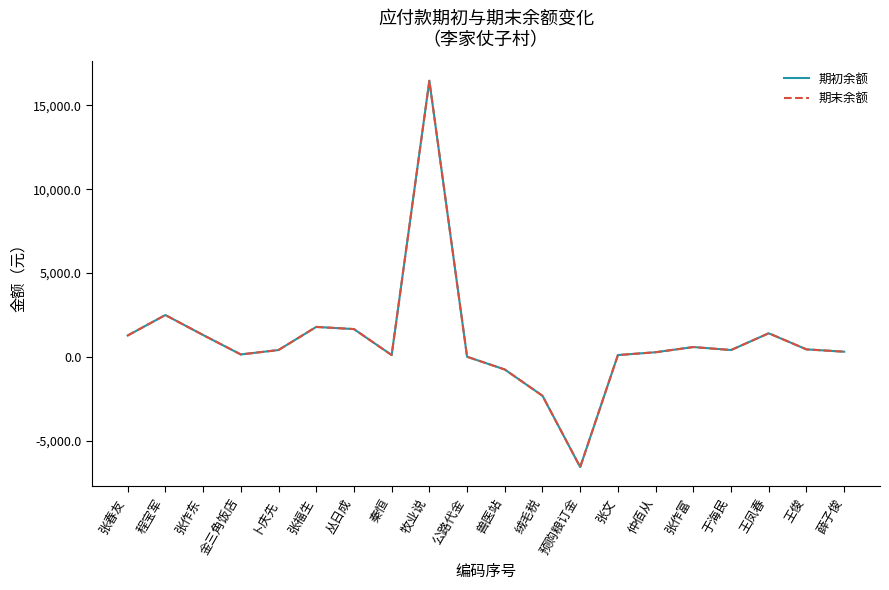

Does the chart display data point markers on the line(s)?

No